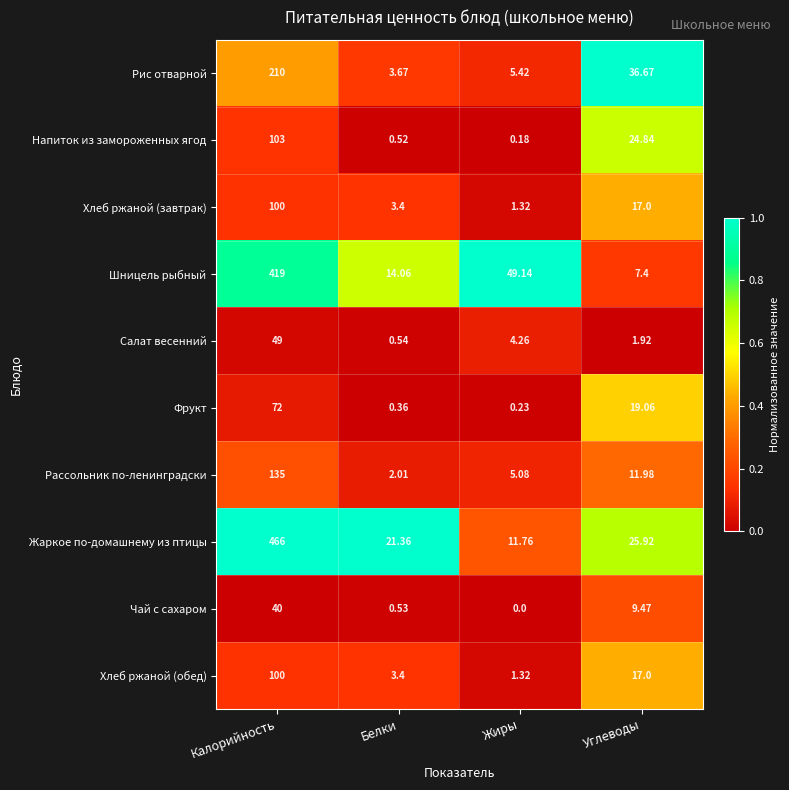

At how many categories does at least one series exceed 0?

4